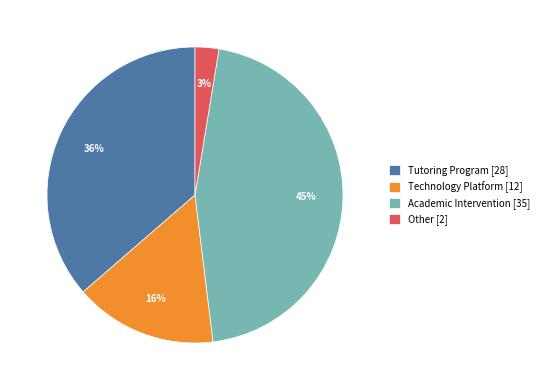

To the nearest percent, what percentage of the pie is Academic Intervention [35]?

45%